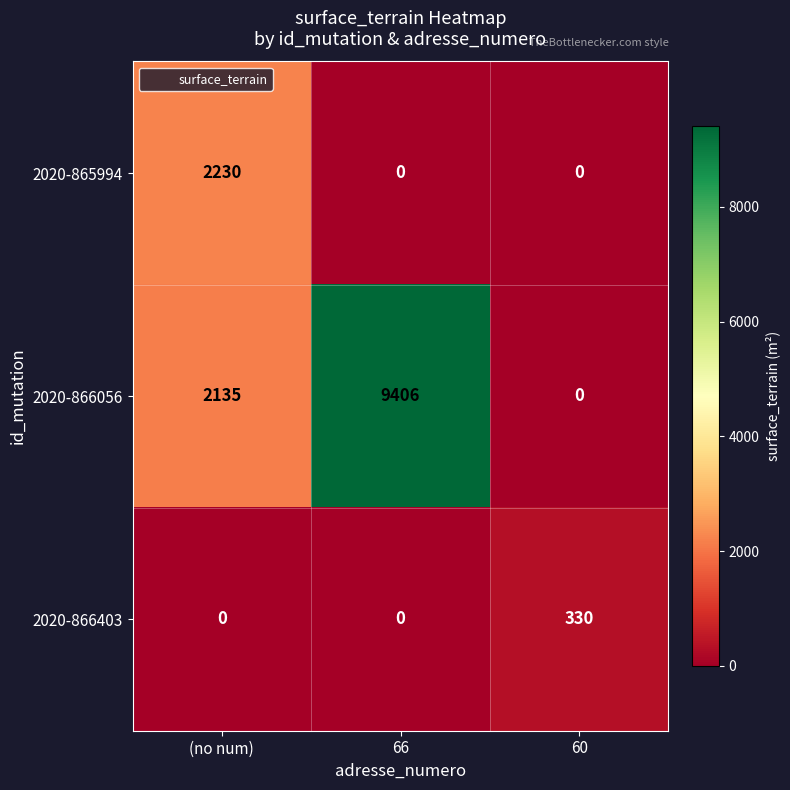

Which series has the largest range (max minus min)?

2020-866056